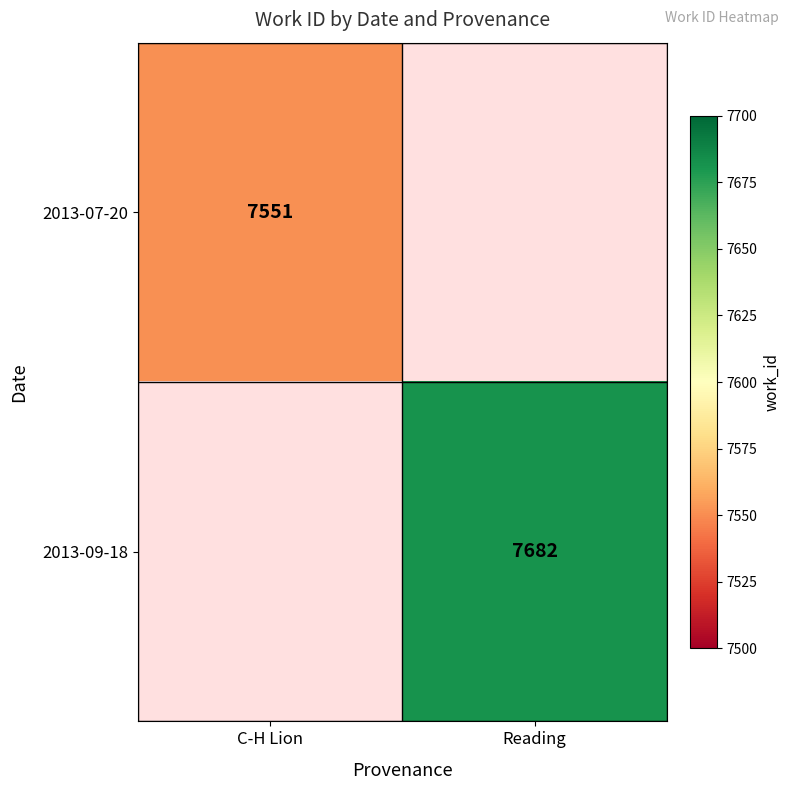

Count the number of categories in the chart.

2